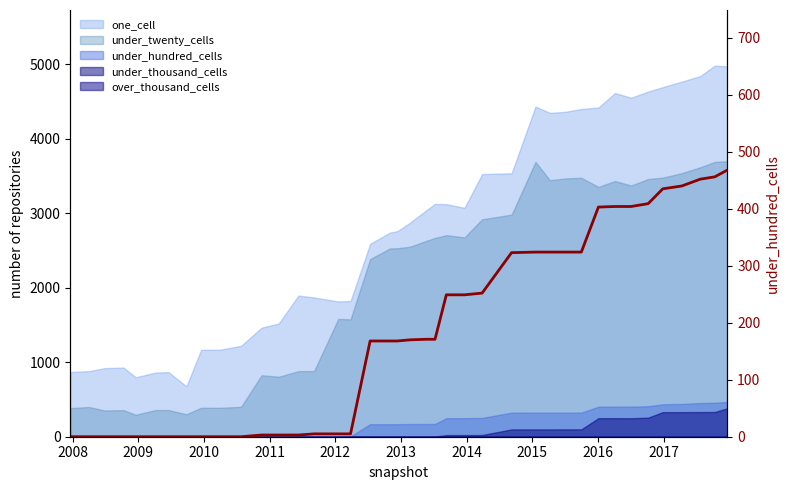

What is the value of the 29th point from the left?

324